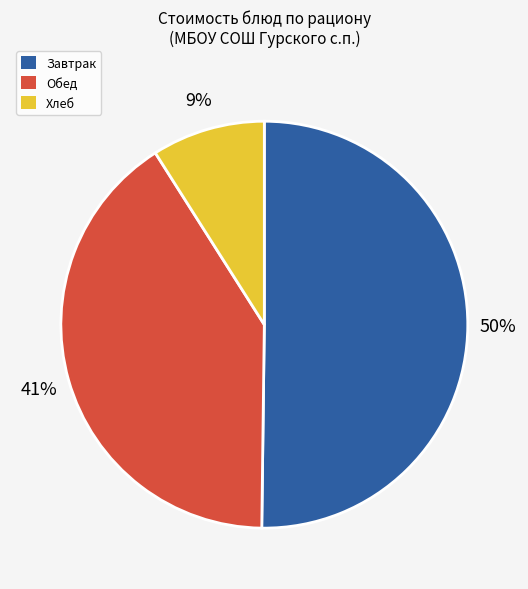

To the nearest percent, what is the difference between the largest and smallest slice percentages?

41%